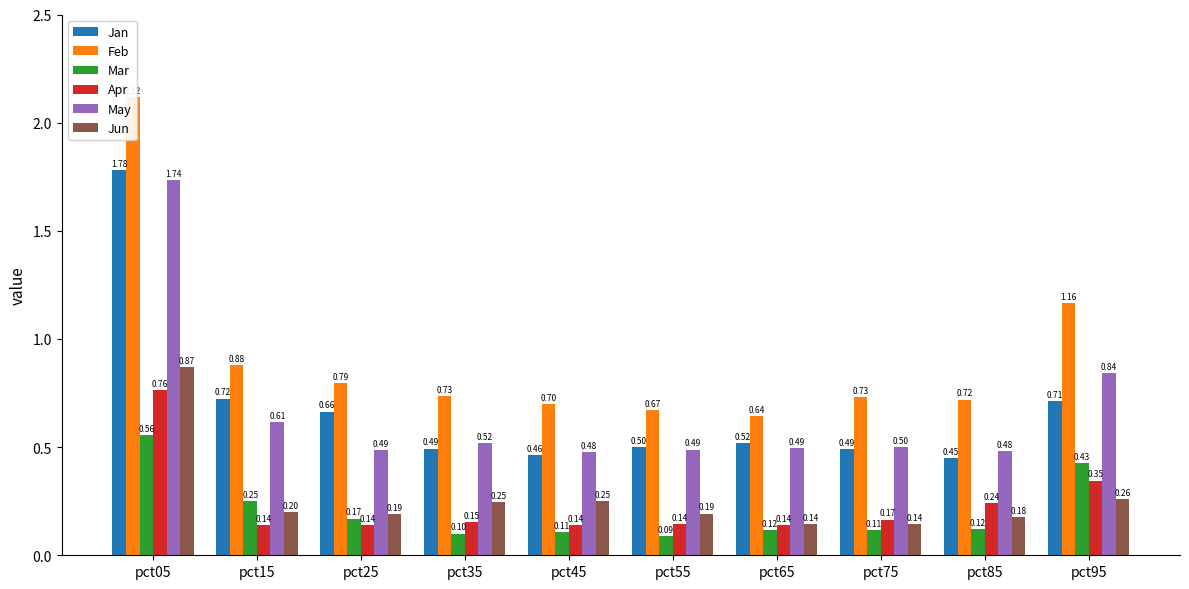

True or false: Mar has a value of 0.2 at pct65.

False